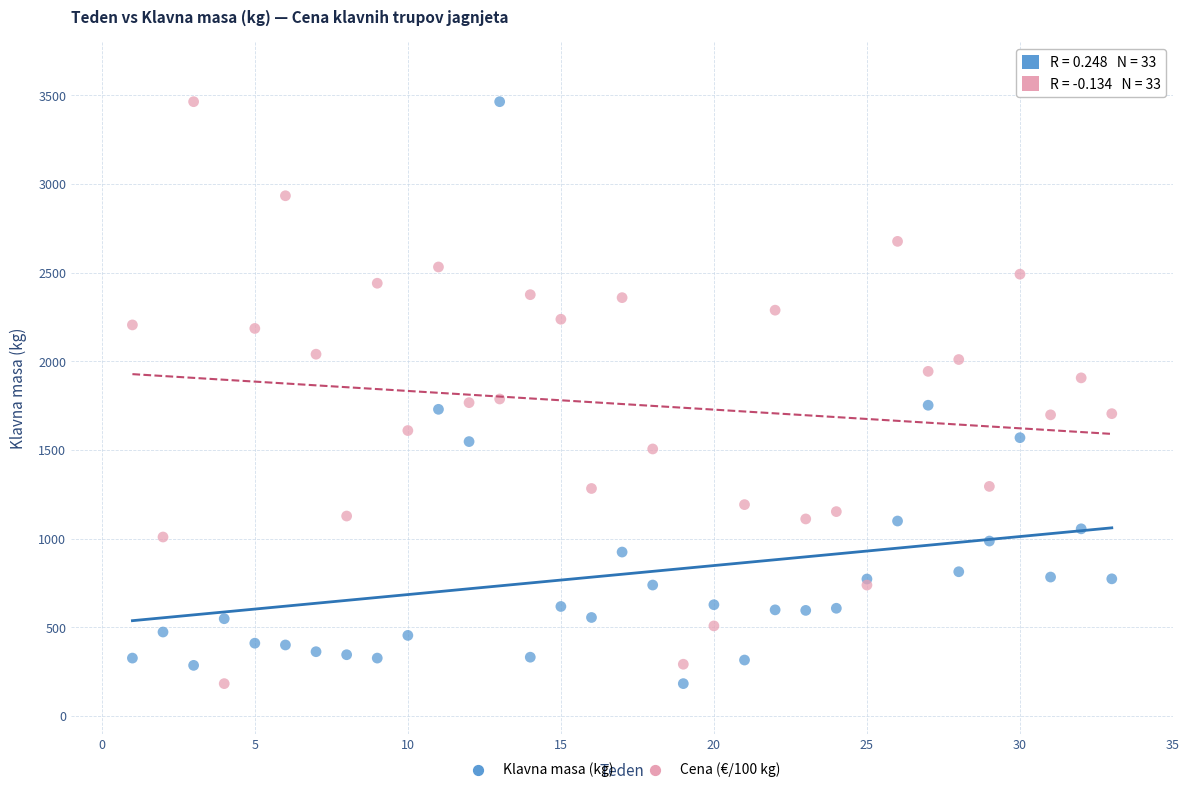

What is the X range (max minus min) for the scatter plot?

32.0